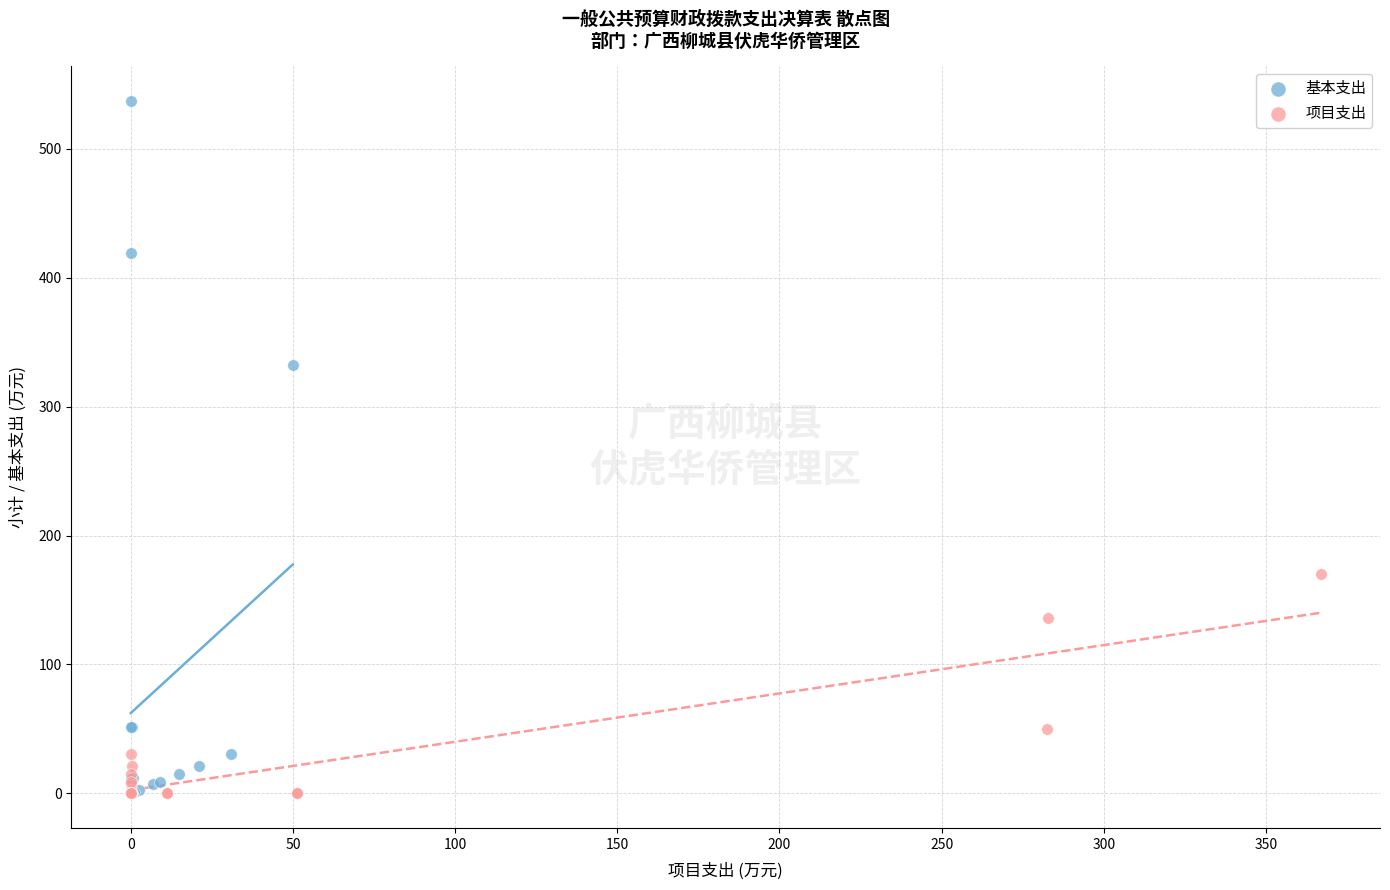

Which series reaches the maximum Y coordinate?

基本支出